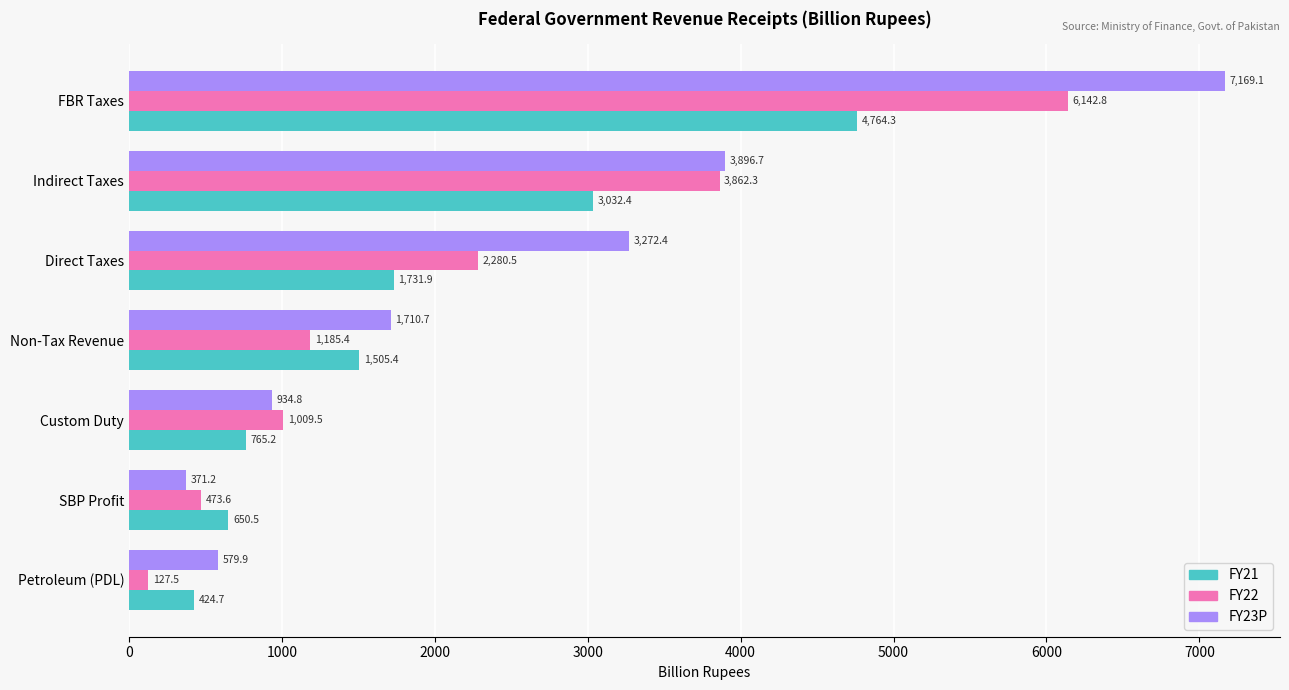

At Direct Taxes, list the series in order from largest to smallest.

FY23P, FY22, FY21